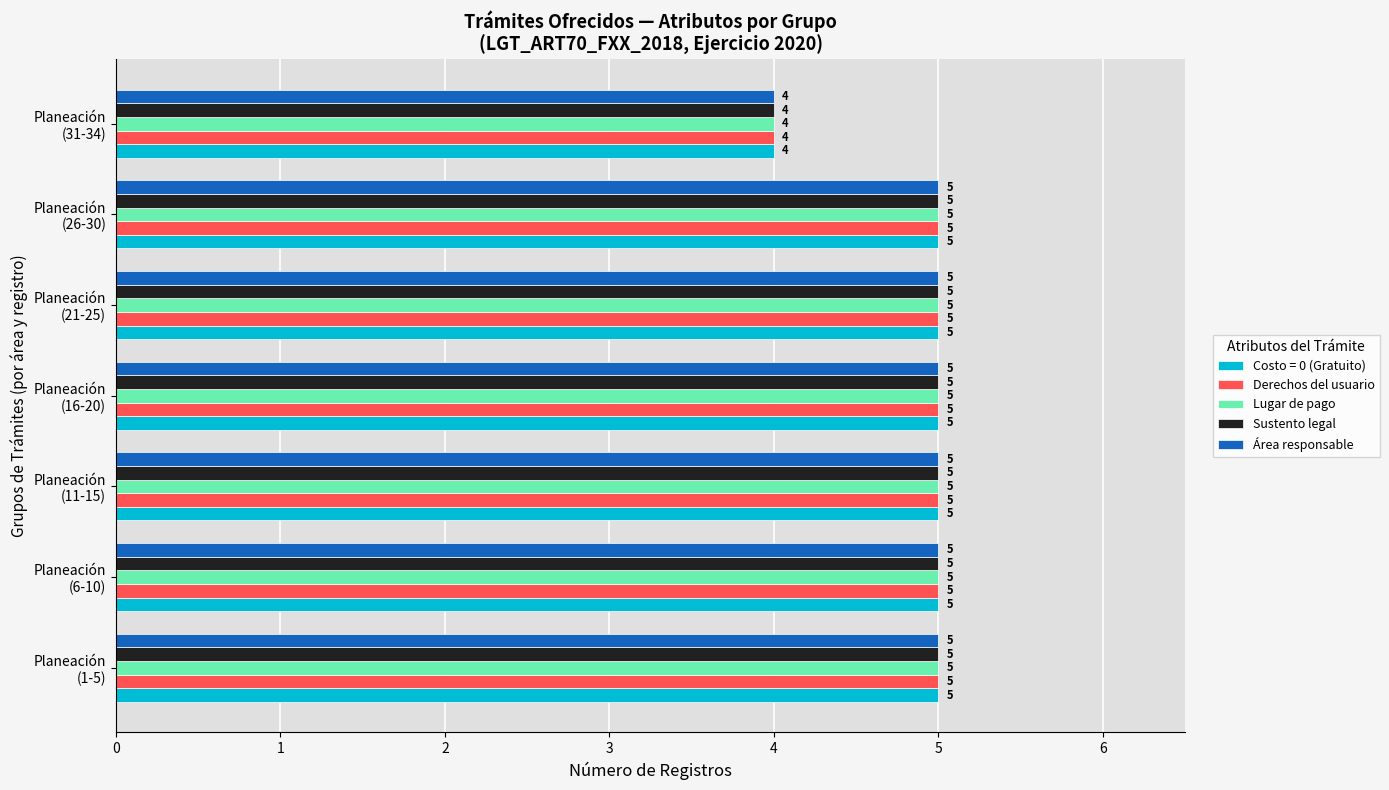

What is the greatest value displayed?

5